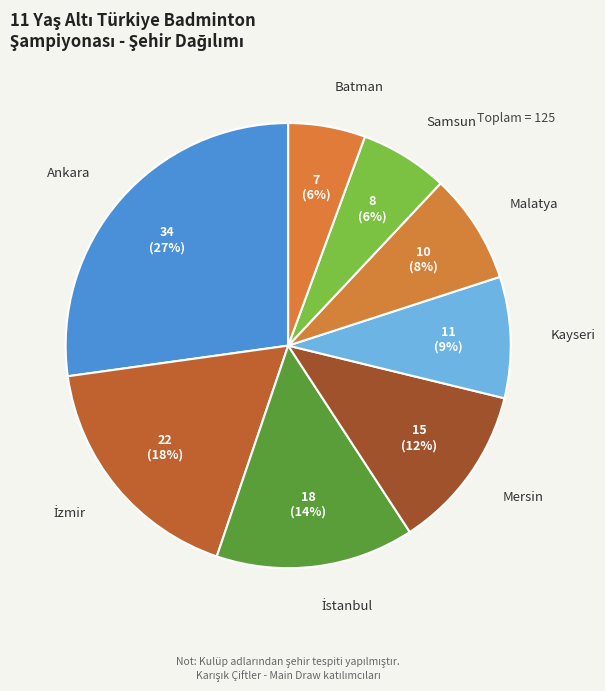

Which slice is the smallest?

Batman